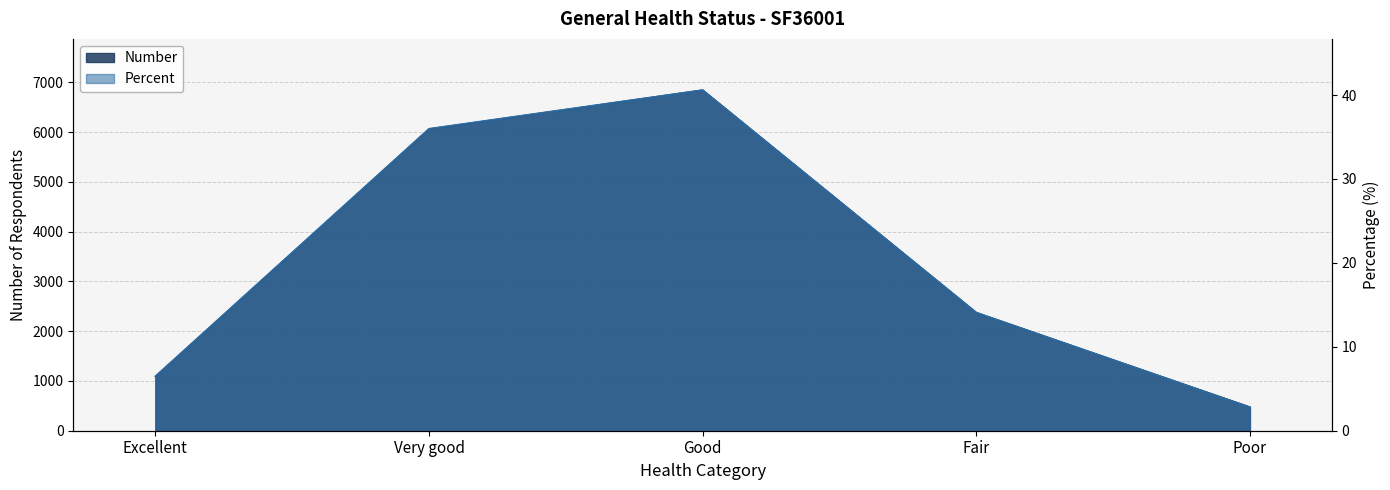

Is it true that Number equals 6845.0 at Good?

True